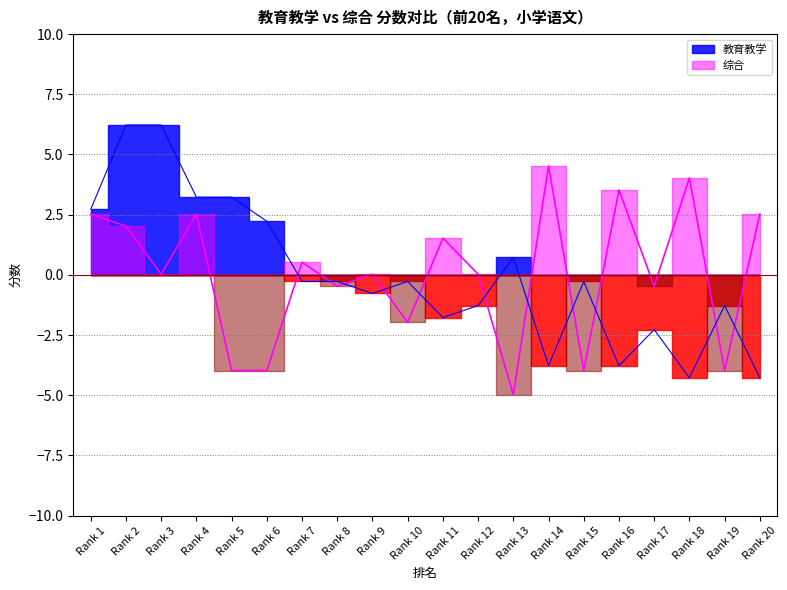

In 综合_line, how many points are higher than both neighbors (excluding endpoints)?

7